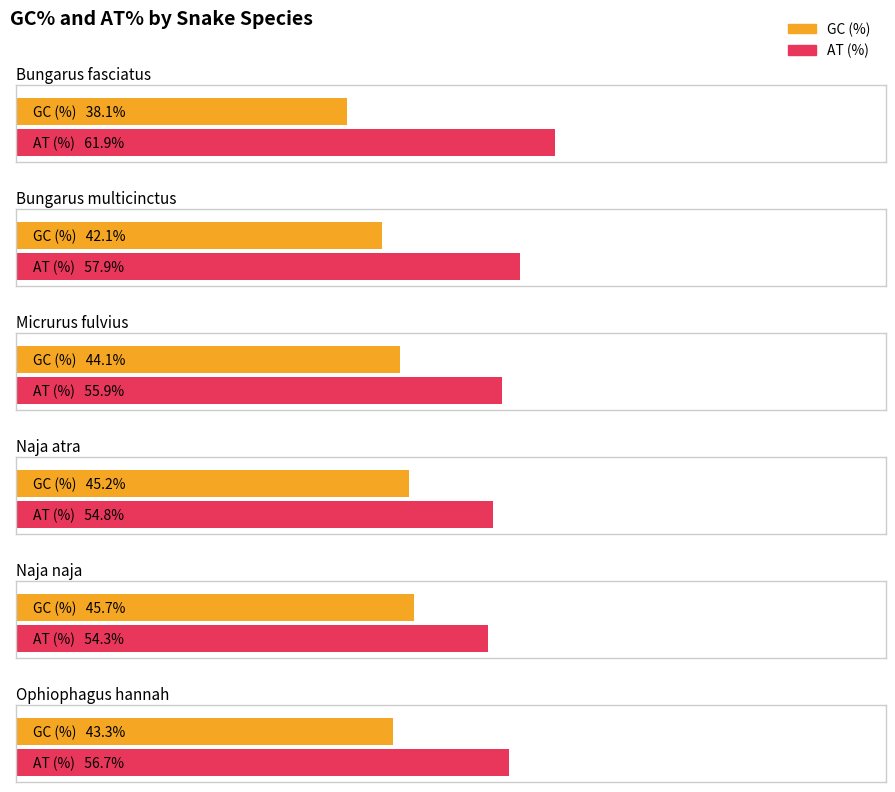

Is the value of AT (%) at Bungarus fasciatus greater than the value of GC (%) at Bungarus fasciatus?

Yes